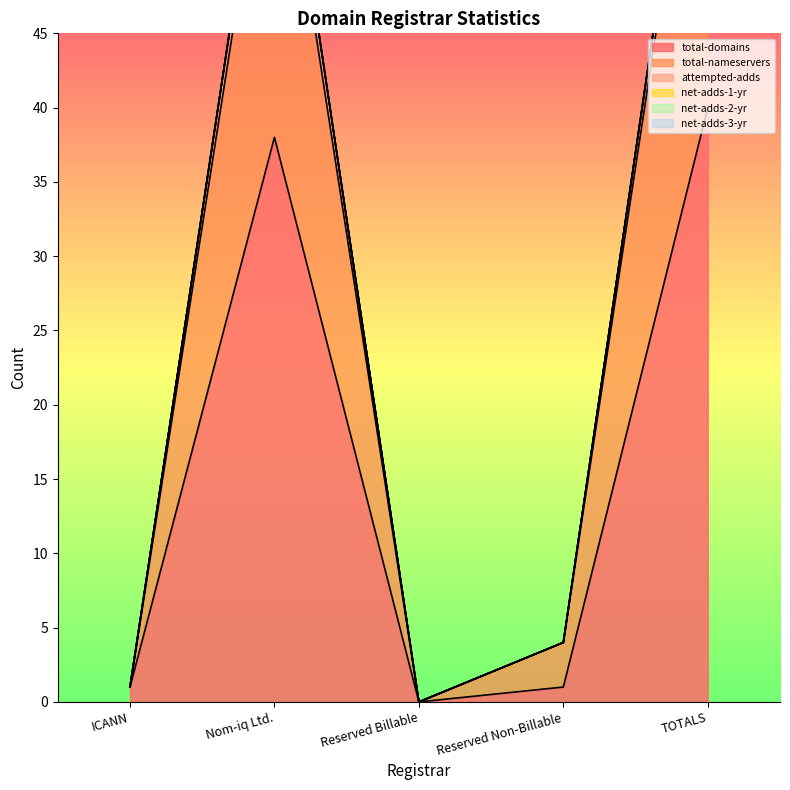

At which category is the sum across all series the highest?

TOTALS